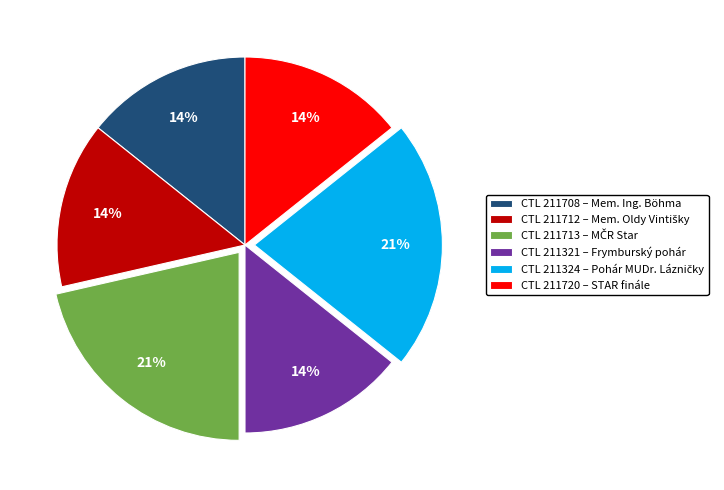

To the nearest percent, what portion does CTL 211708 – Mem. Ing. Böhma represent?

14%